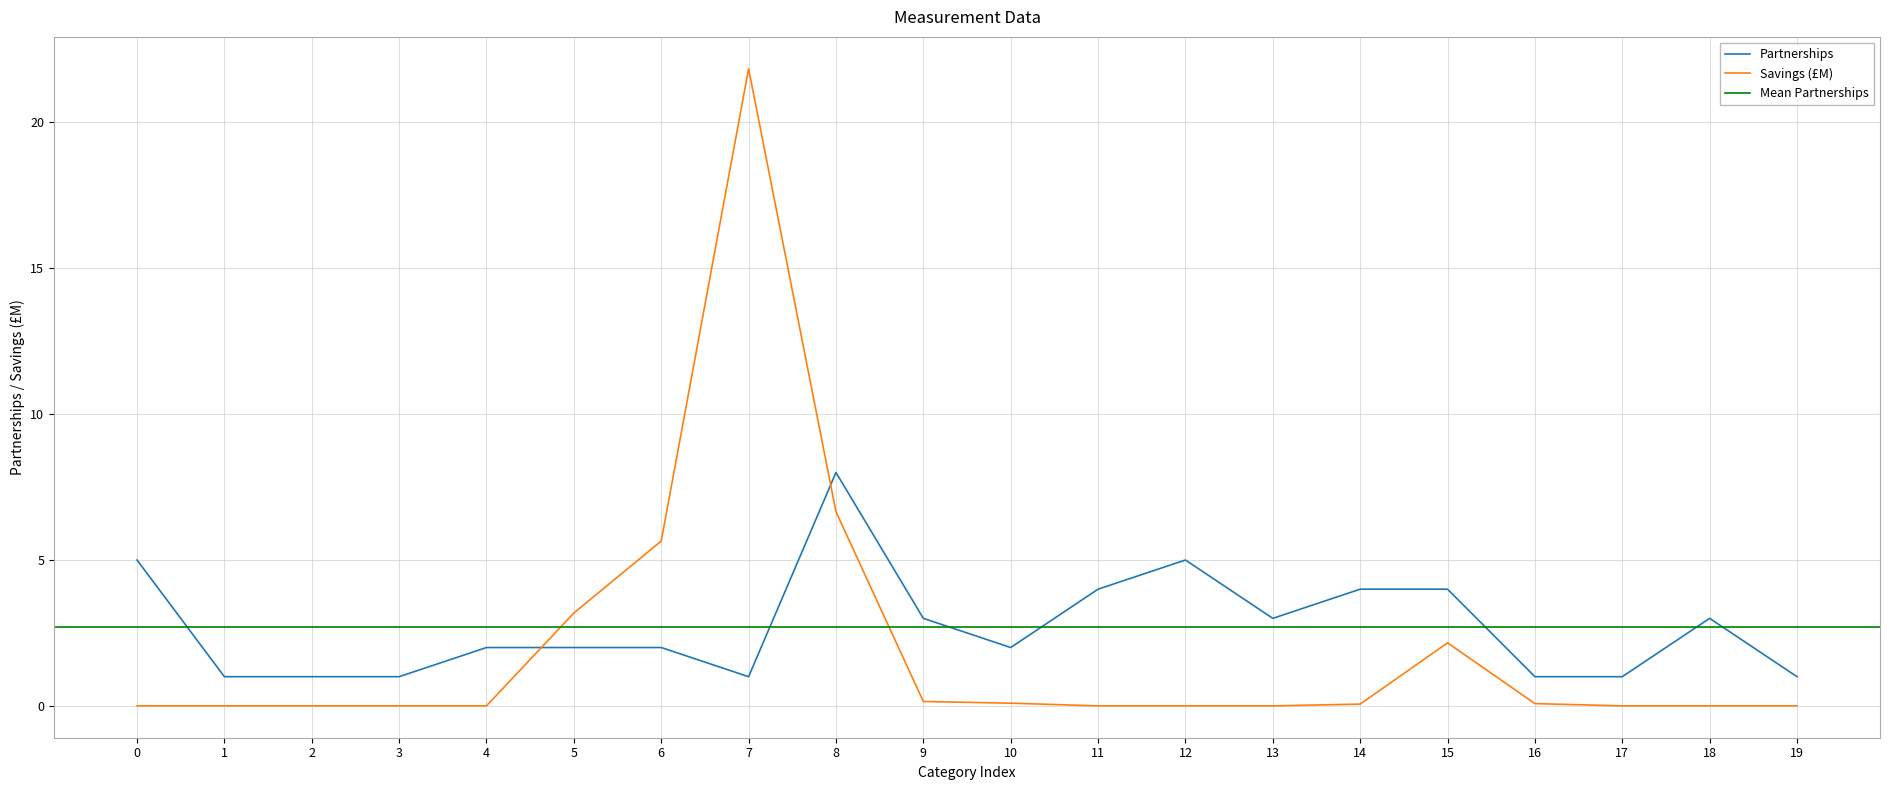

At which label does Savings reach its peak?

7